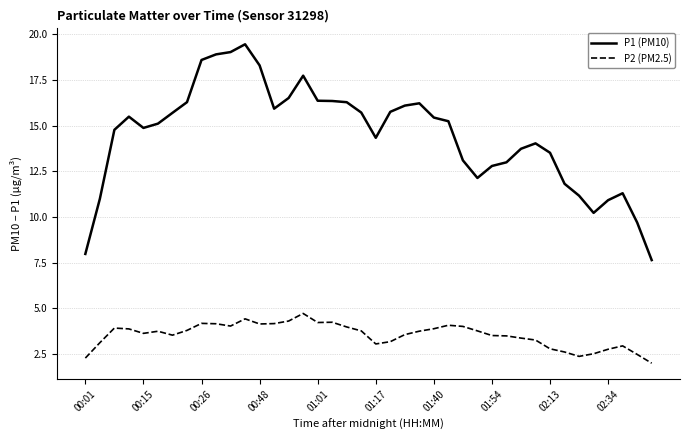

Which series has the largest total across all categories?

P1 (PM10)